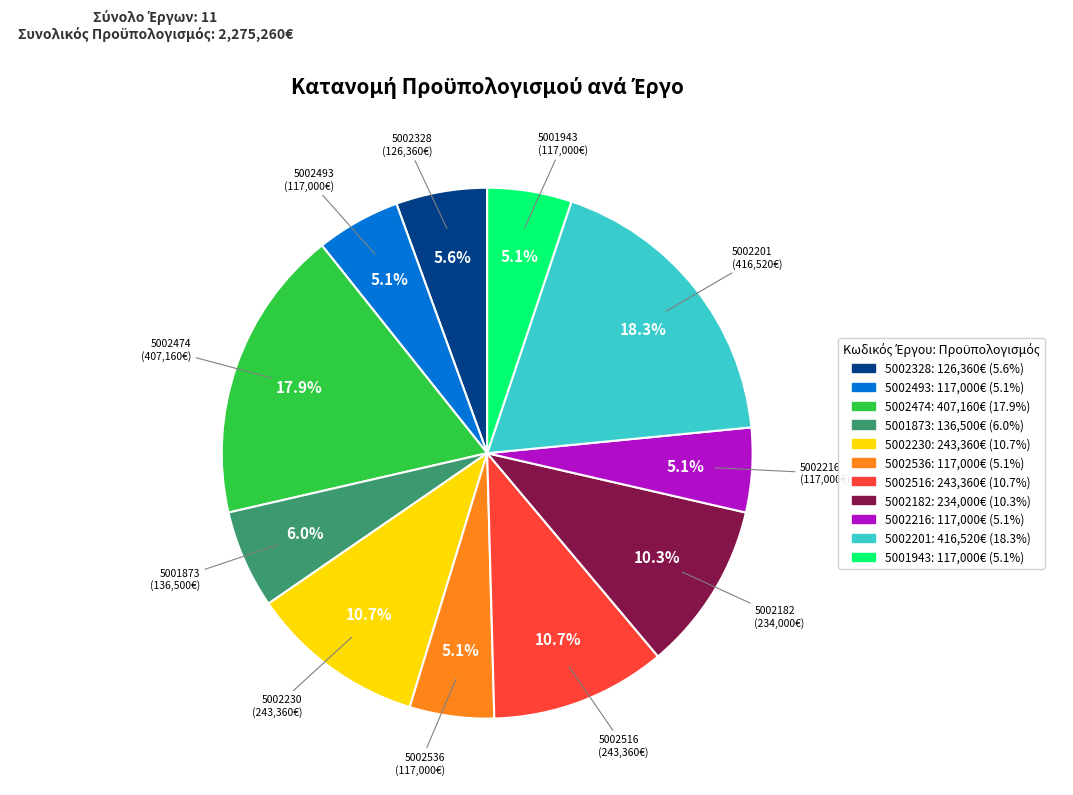

Does any single category account for the majority?

No